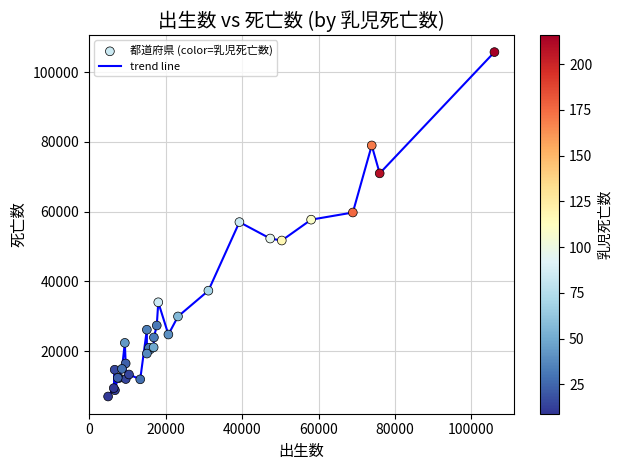

What is the minimum value shown in the chart?

6958